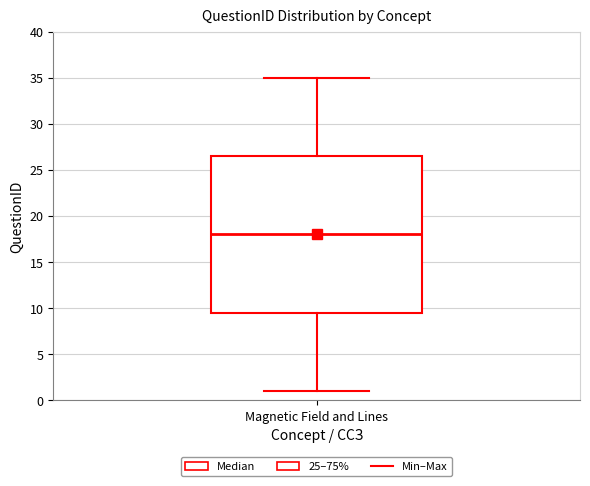

Where is the lower edge of the box for Magnetic Field and Lines on the y-axis? The values are not printed on the chart, so give them approximately, as read against the axis.

9.5